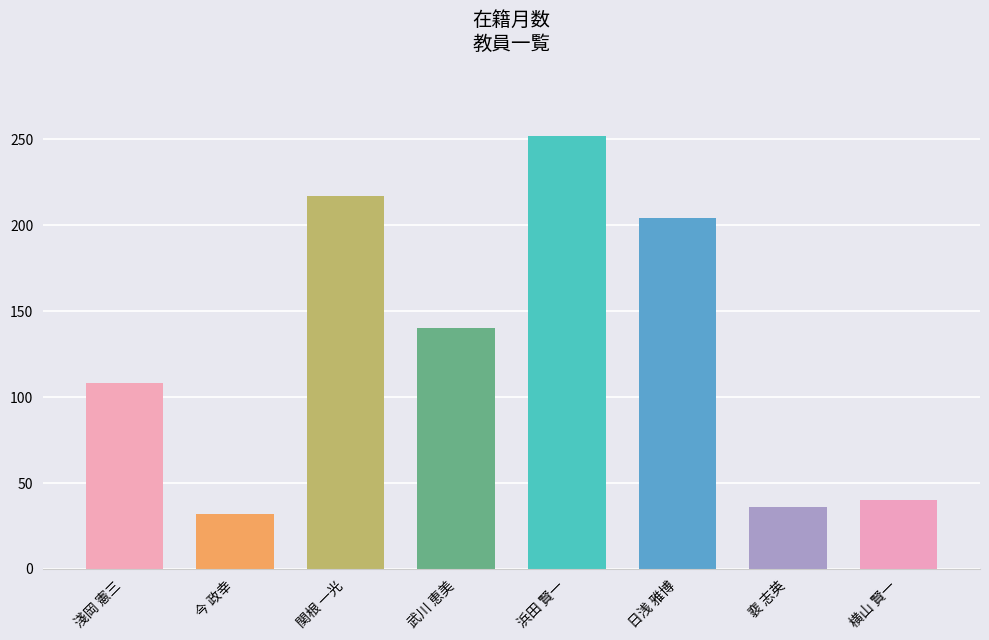

Reading left to right, list all the values displayed in this chart.

108	32	217	140	252	204	36	40